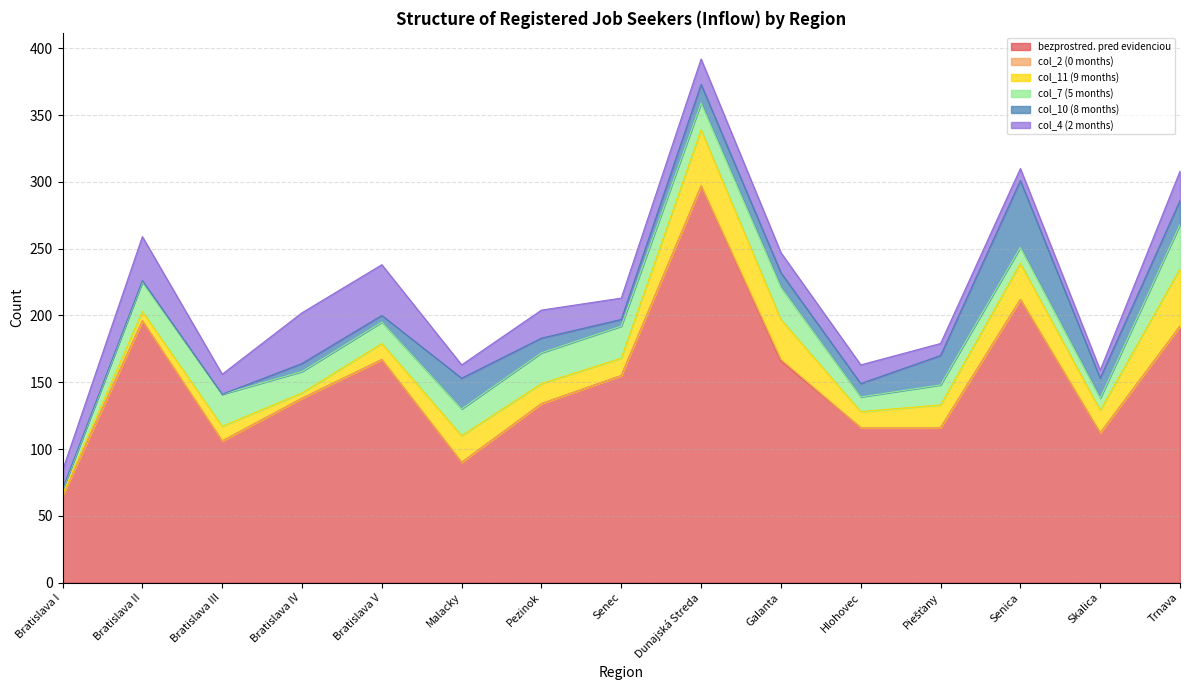

What are all the series names shown in the legend?

bezprostred. pred evidenciou, col_2 (0 months), col_11 (9 months), col_7 (5 months), col_10 (8 months), col_4 (2 months)